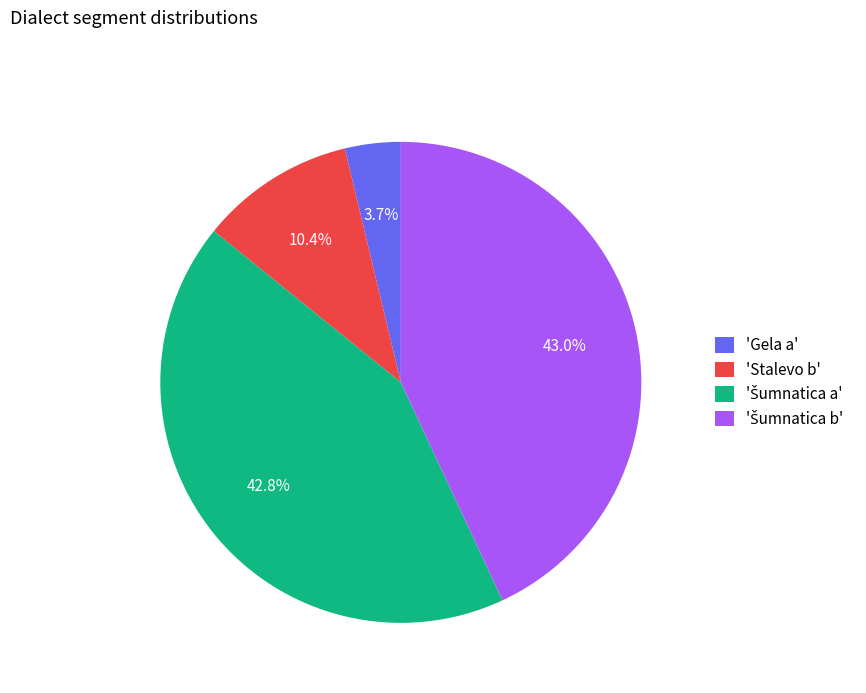

Is there a majority slice in this chart?

No